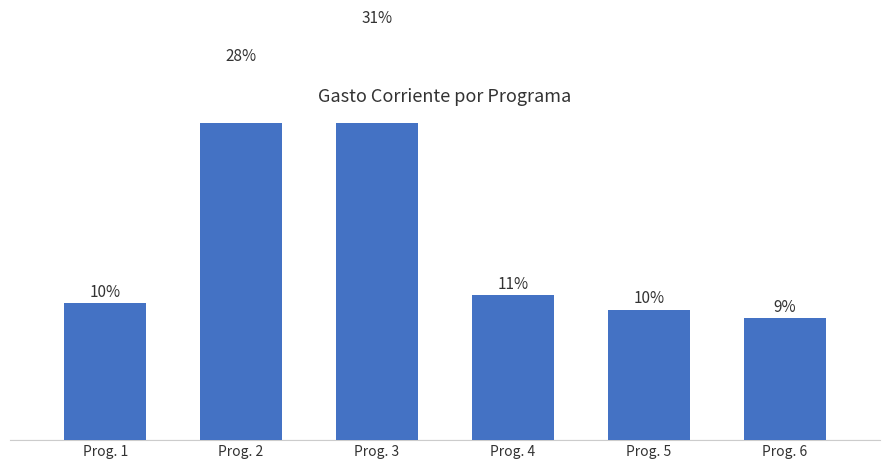

What is the average value?

7786.1